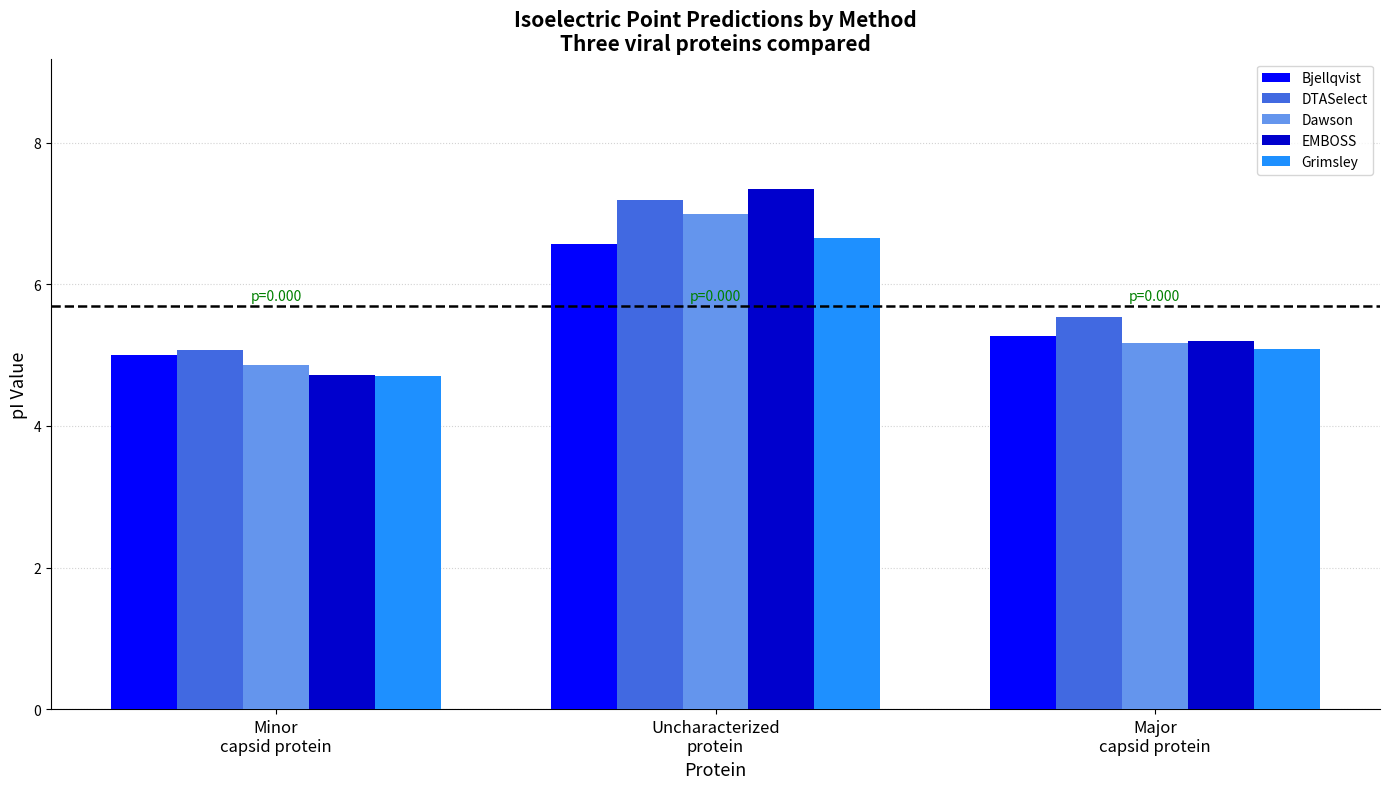

What is the total value across all series at Major
capsid protein?

26.3